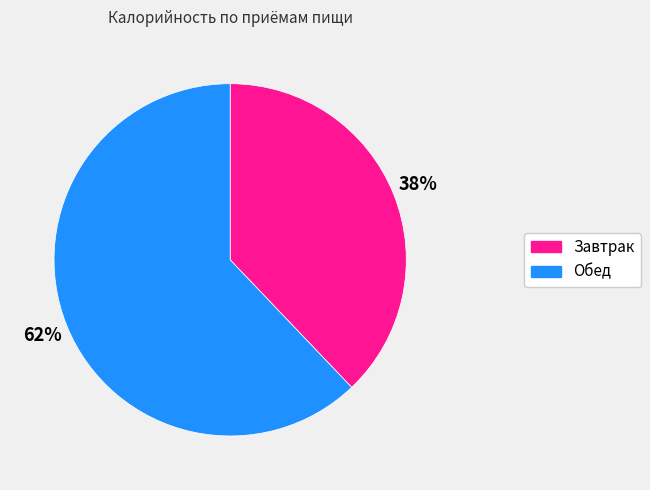

Which category has the biggest portion of the pie?

Обед